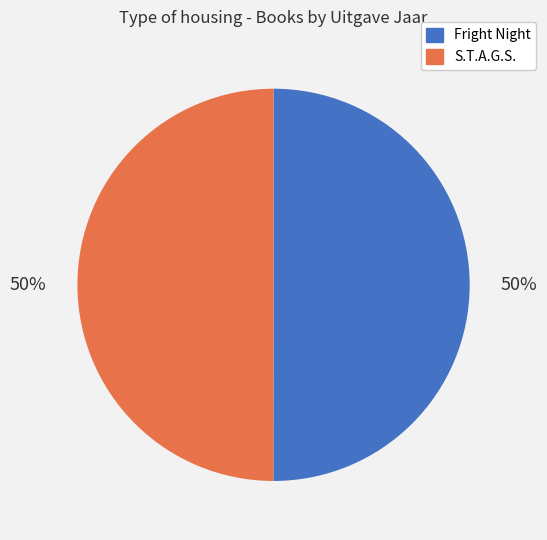

The S.T.A.G.S. slice represents 50% of the pie. True or false?

True